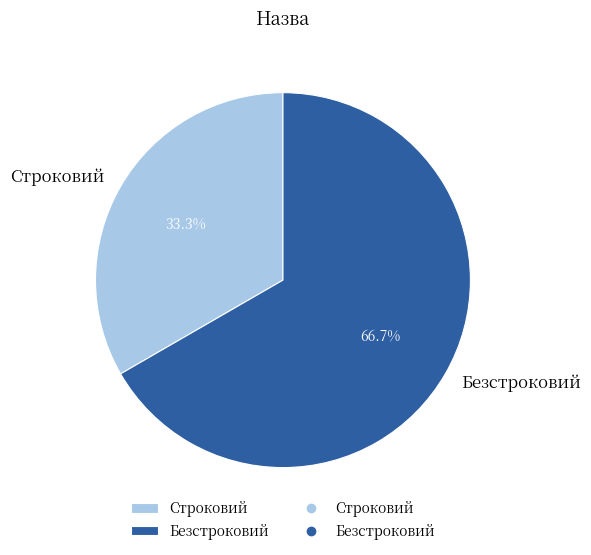

Which slice is the smallest?

Строковий